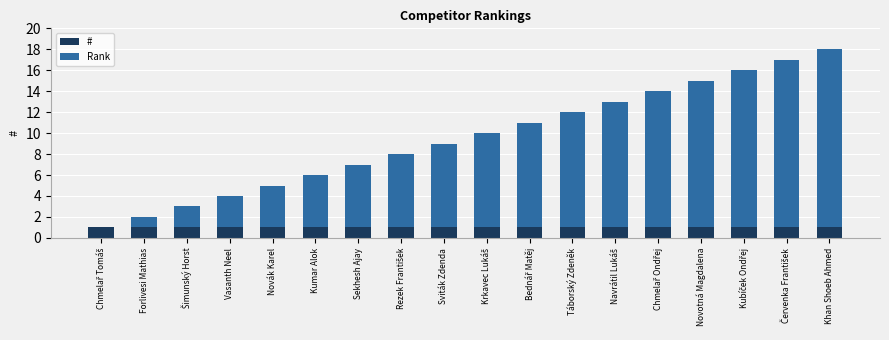

At which category is the sum across all series the highest?

Khan Shoeb Ahmed